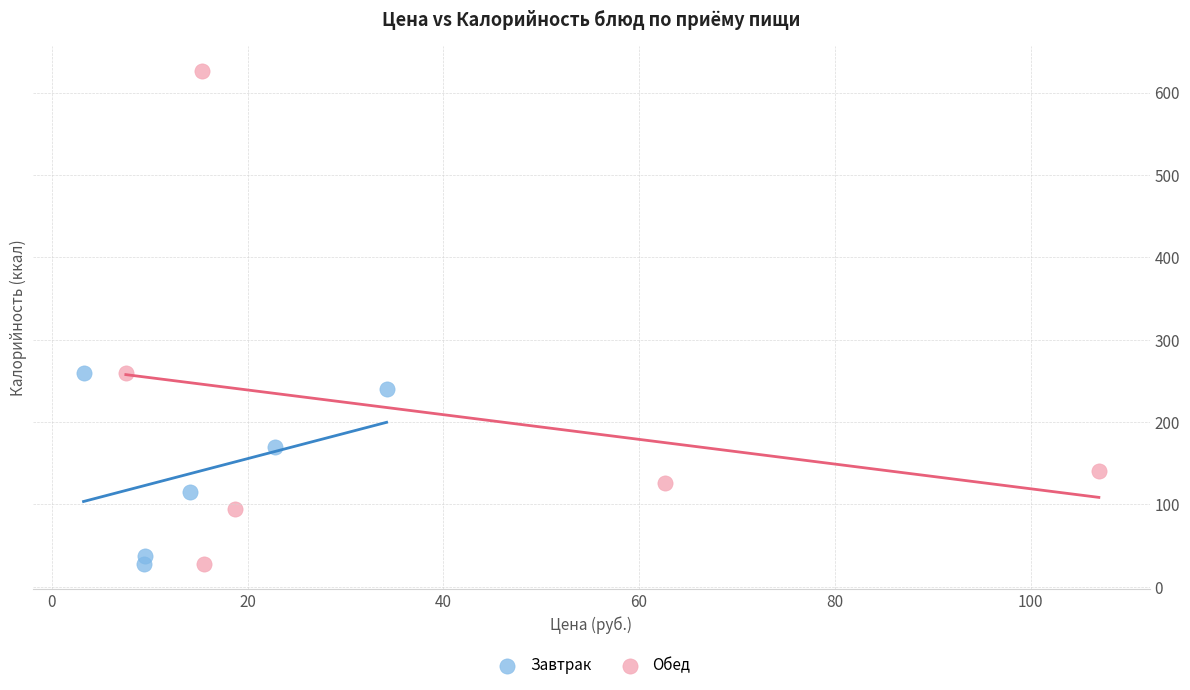

Which series has the largest Y range (max minus min)?

Обед